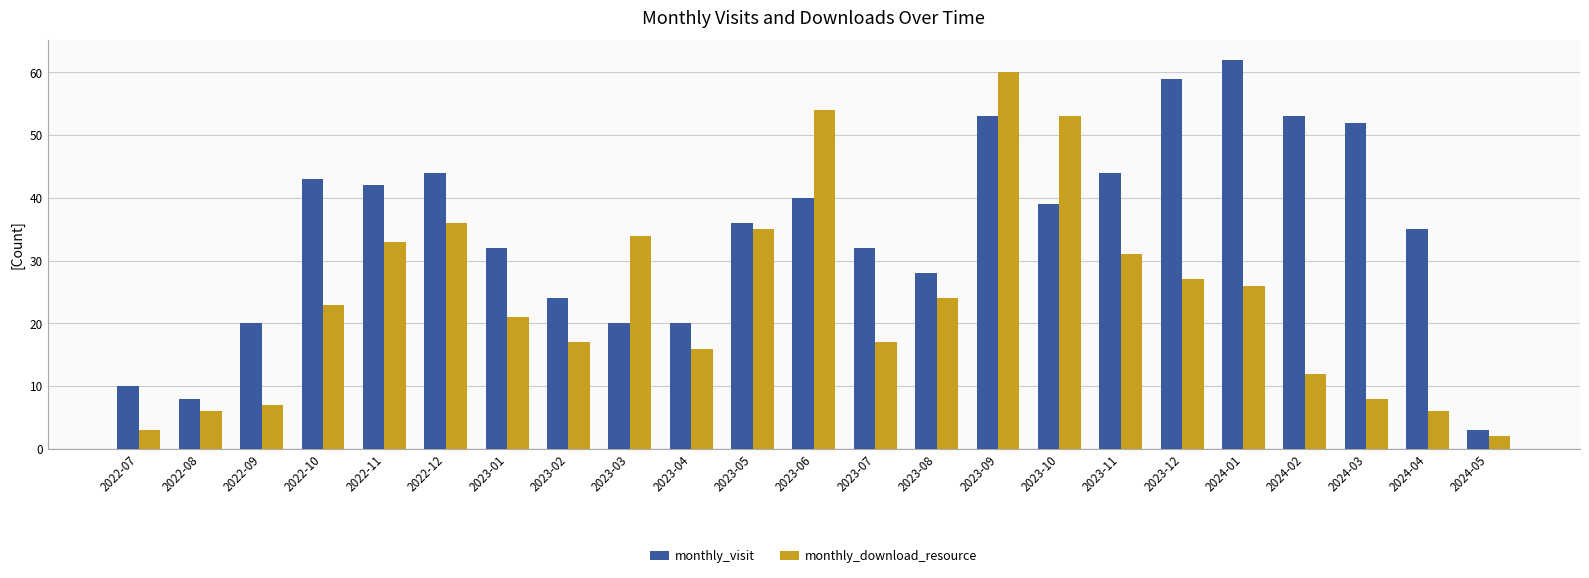

Reading right to left, extract all data points from this chart.

monthly_visit: 3	35	52	53	62	59	44	39	53	28	32	40	36	20	20	24	32	44	42	43	20	8	10
monthly_download_resource: 2	6	8	12	26	27	31	53	60	24	17	54	35	16	34	17	21	36	33	23	7	6	3